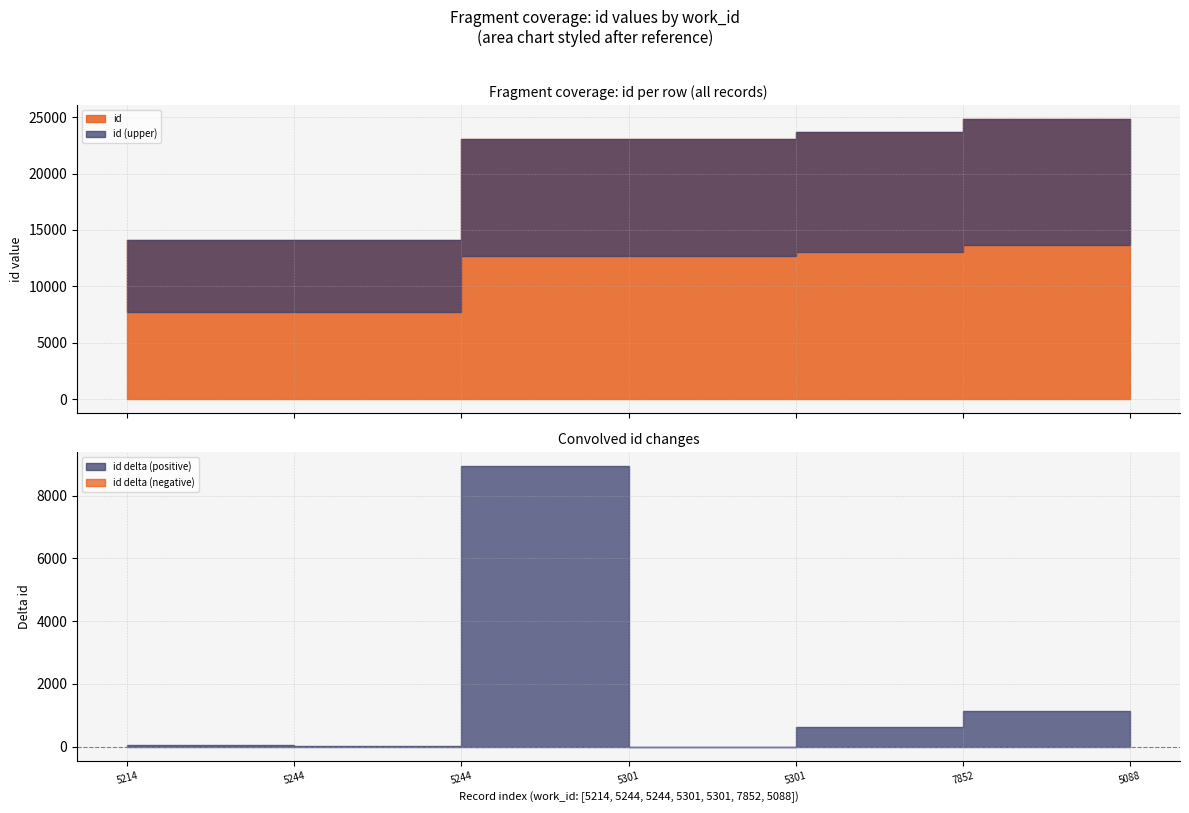

Reading left to right, extract all data points from this chart.

14071	14117	14126	23058	23061	23692	24843